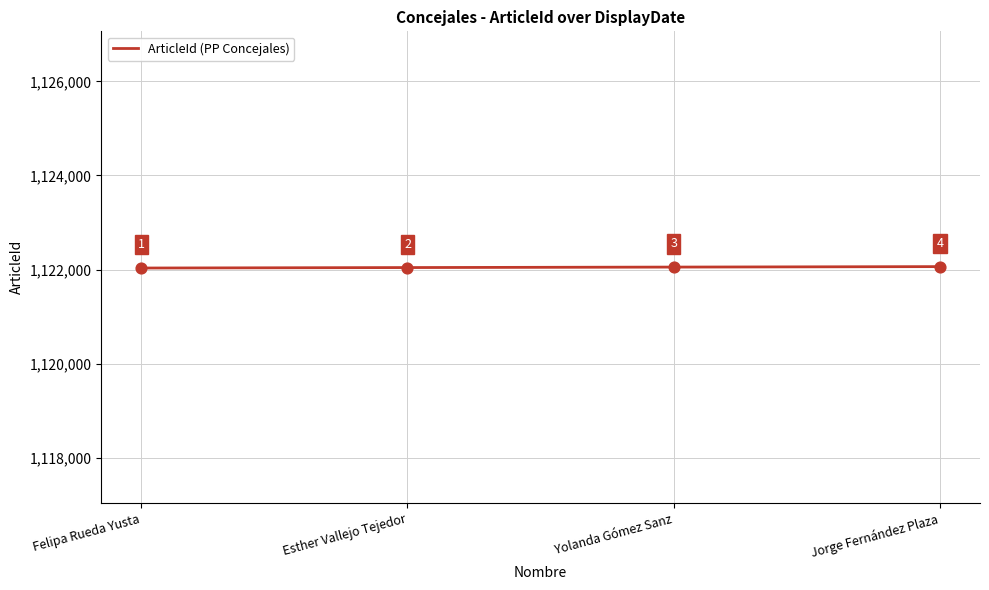

What is the ratio of the value at Yolanda Gómez Sanz to the value at Felipa Rueda Yusta?

1.0